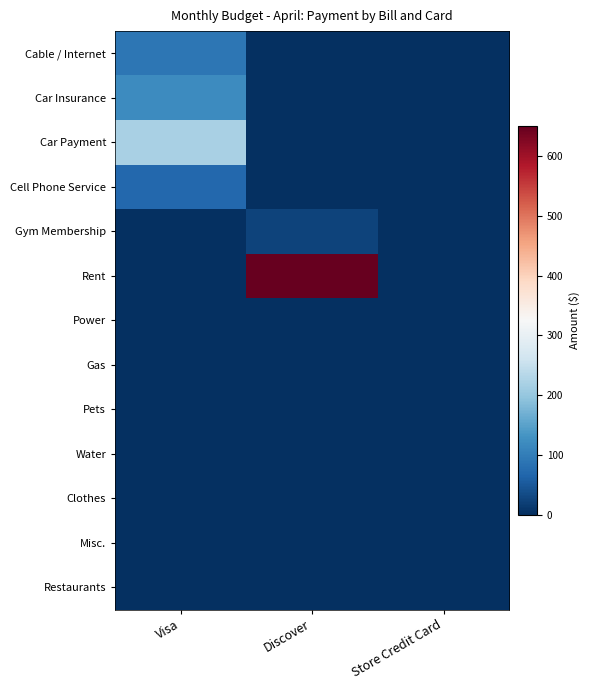

Reading left to right, what are all the values shown in this chart?

Cable / Internet: Visa=90.0	Discover=0.0	Store Credit Card=0.0
Car Insurance: Visa=120.0	Discover=0.0	Store Credit Card=0.0
Car Payment: Visa=220.0	Discover=0.0	Store Credit Card=0.0
Cell Phone Service: Visa=69.8	Discover=0.0	Store Credit Card=0.0
Gym Membership: Visa=0.0	Discover=25.0	Store Credit Card=0.0
Rent: Visa=0.0	Discover=650.0	Store Credit Card=0.0
Power: Visa=0.0	Discover=0.0	Store Credit Card=0.0
Gas: Visa=0.0	Discover=0.0	Store Credit Card=0.0
Pets: Visa=0.0	Discover=0.0	Store Credit Card=0.0
Water: Visa=0.0	Discover=0.0	Store Credit Card=0.0
Clothes: Visa=0.0	Discover=0.0	Store Credit Card=0.0
Misc.: Visa=0.0	Discover=0.0	Store Credit Card=0.0
Restaurants: Visa=0.0	Discover=0.0	Store Credit Card=0.0